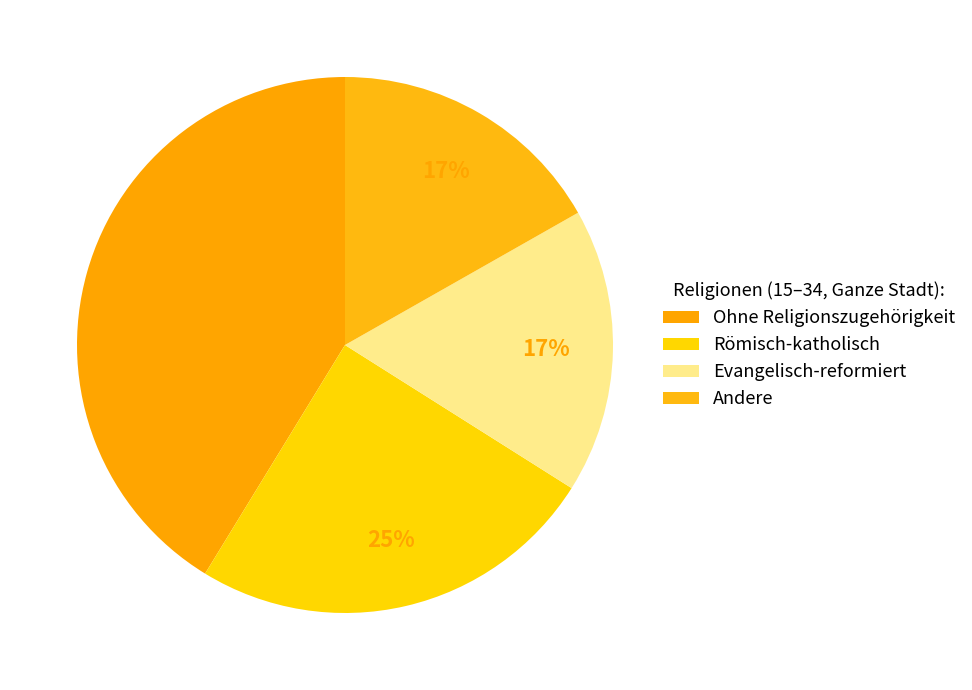

How many slices are in this pie chart?

4